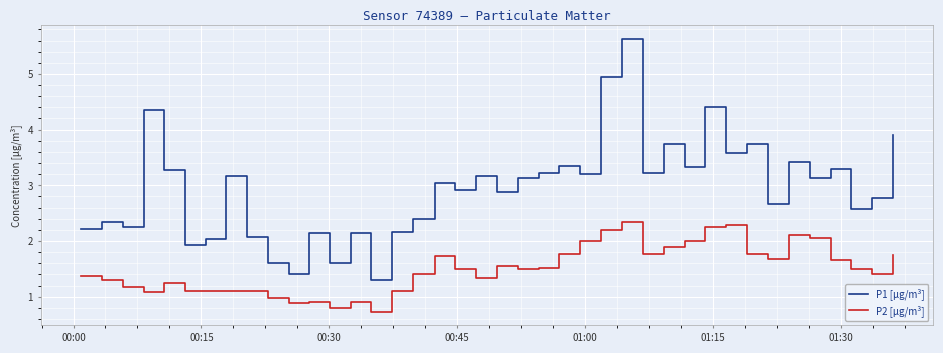

Which series has the widest spread of values?

P1 [µg/m³]